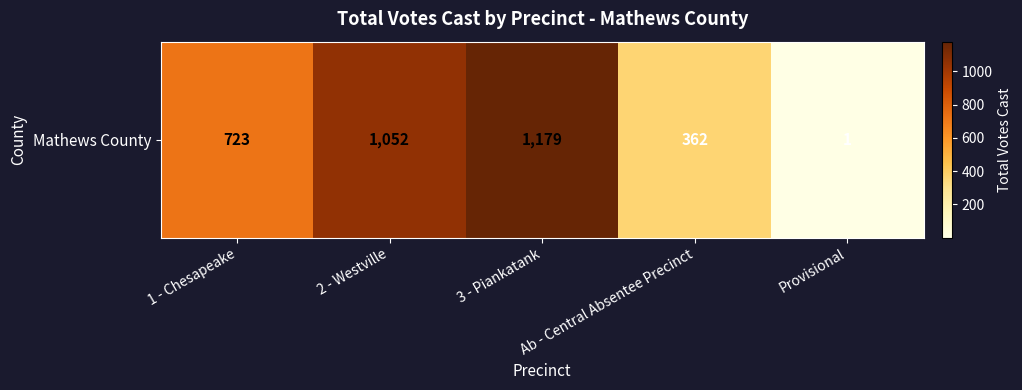

How many values are between 362 and 1052?

3